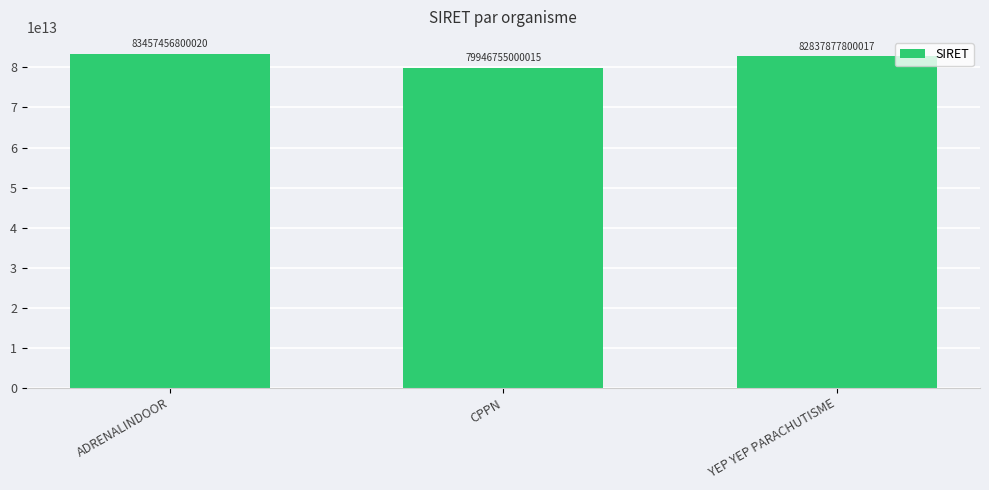

Does the chart contain any negative values?

No